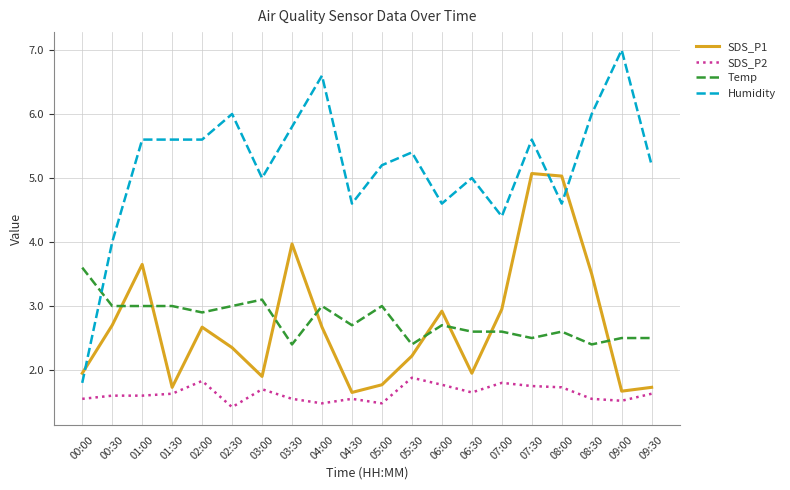

What is the difference between the SDS_P1 values at 02:30 and 09:00?

0.7